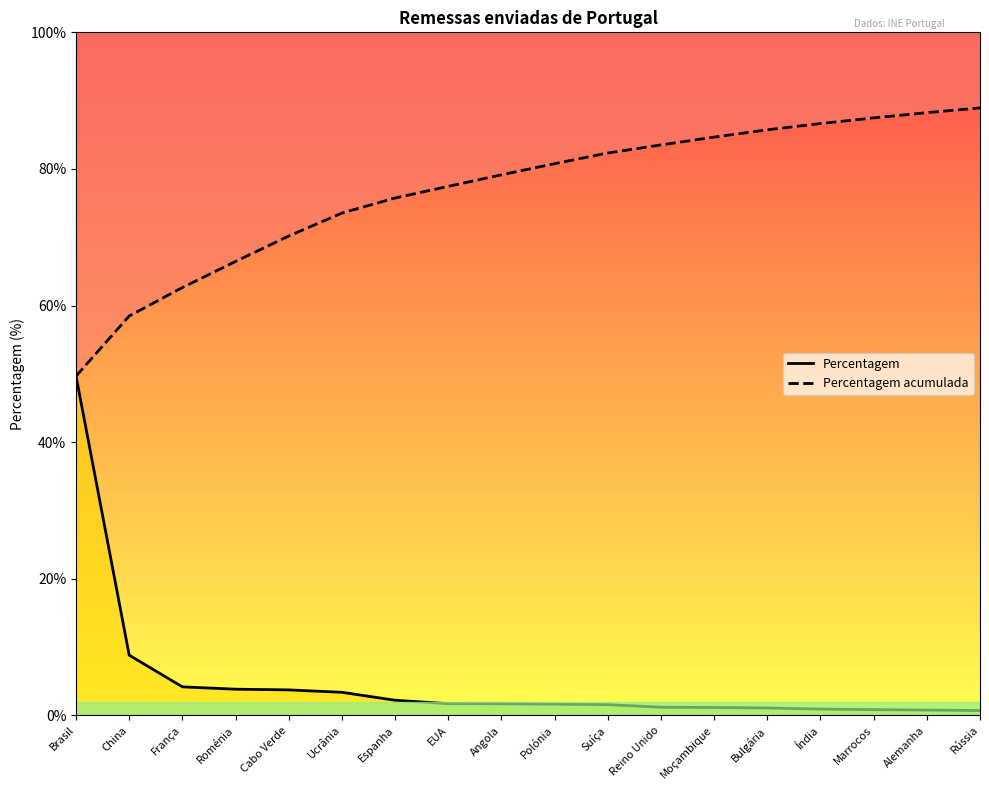

Reading left to right, what are all the values shown in this chart?

Percentagem: 49.7	8.8	4.2	3.8	3.7	3.4	2.2	1.7	1.7	1.6	1.6	1.2	1.1	1.1	0.9	0.8	0.8	0.7
Percentagem acumulada: 49.7	58.5	62.6	66.5	70.2	73.5	75.7	77.4	79.1	80.8	82.3	83.5	84.7	85.7	86.6	87.5	88.2	88.9